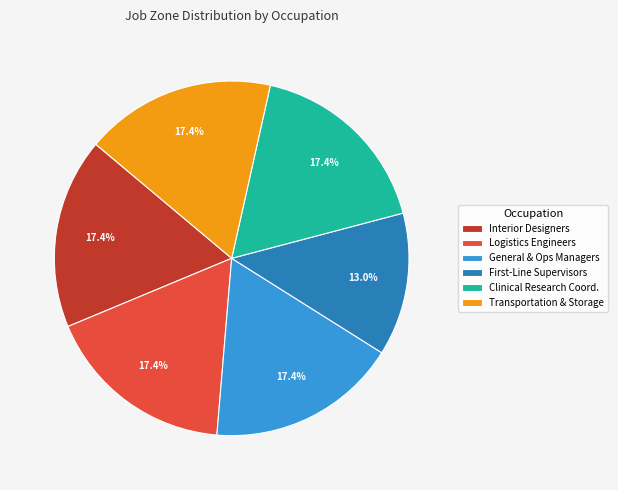

What is the ratio of the value at Transportation & Storage to the value at General & Ops Managers?

1.0